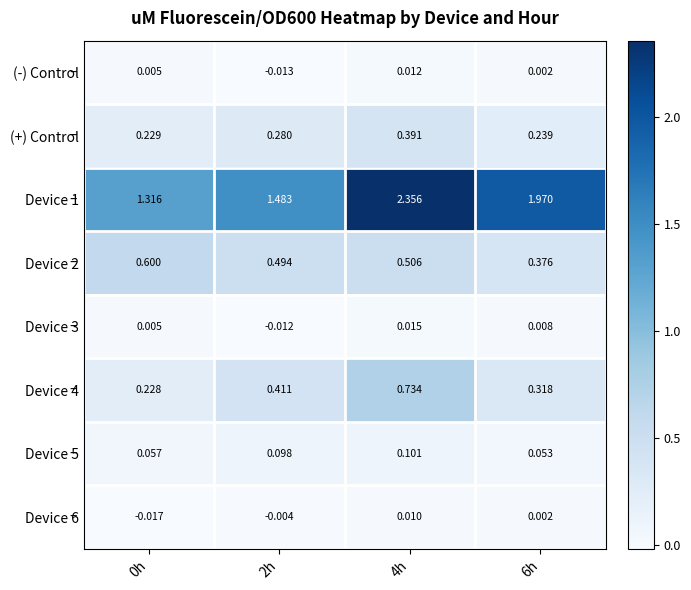

Which series changed the most between 0h and 6h?

Device 1